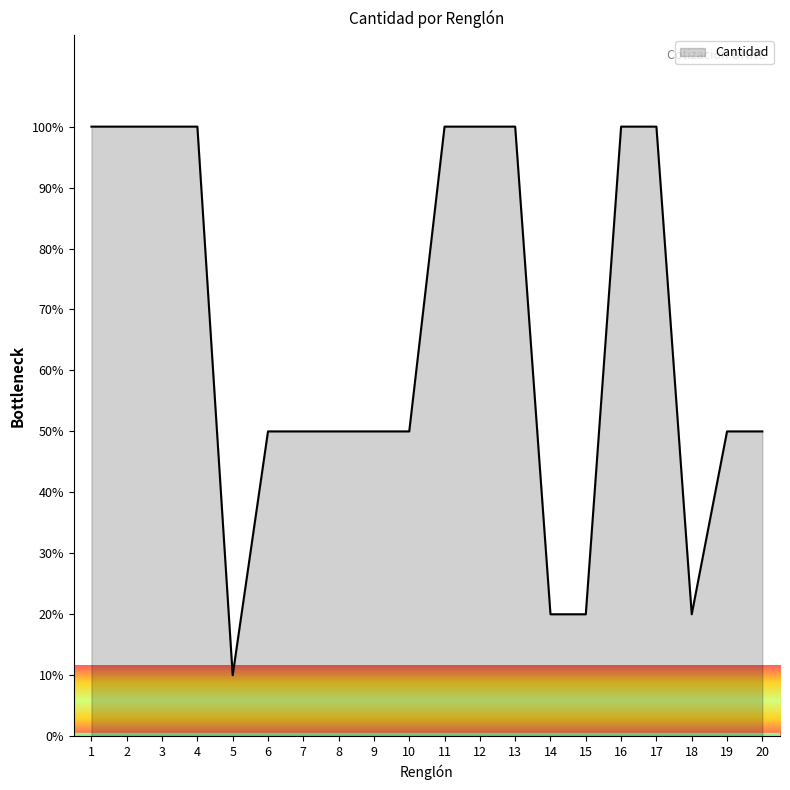

What is the greatest value displayed?

100